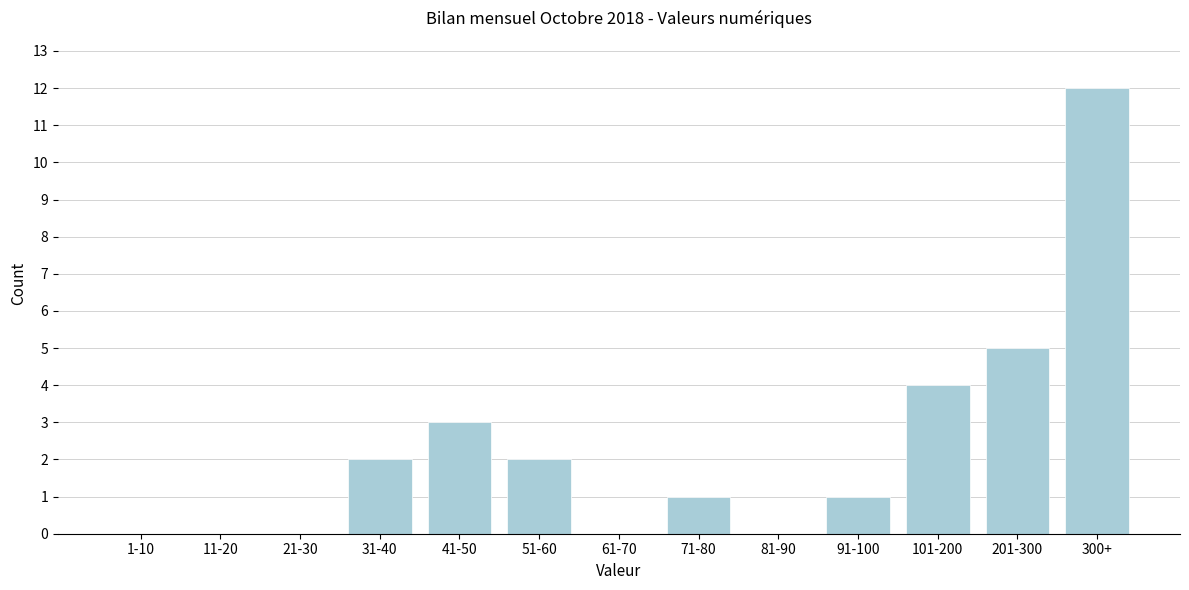

Reading left to right, list all the values displayed in this chart.

1-10=0	11-20=0	21-30=0	31-40=2	41-50=3	51-60=2	61-70=0	71-80=1	81-90=0	91-100=1	101-200=4	201-300=5	300+=12